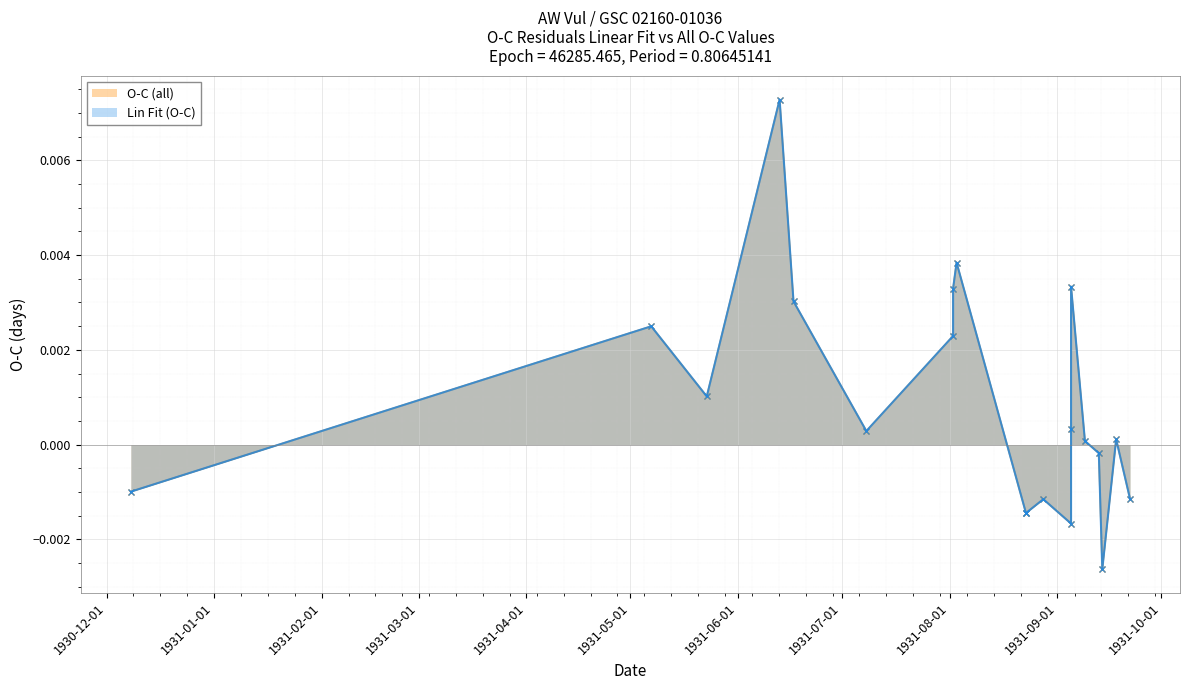

What are all the series names shown in the legend?

Lin Fit (O-C), O-C (all)